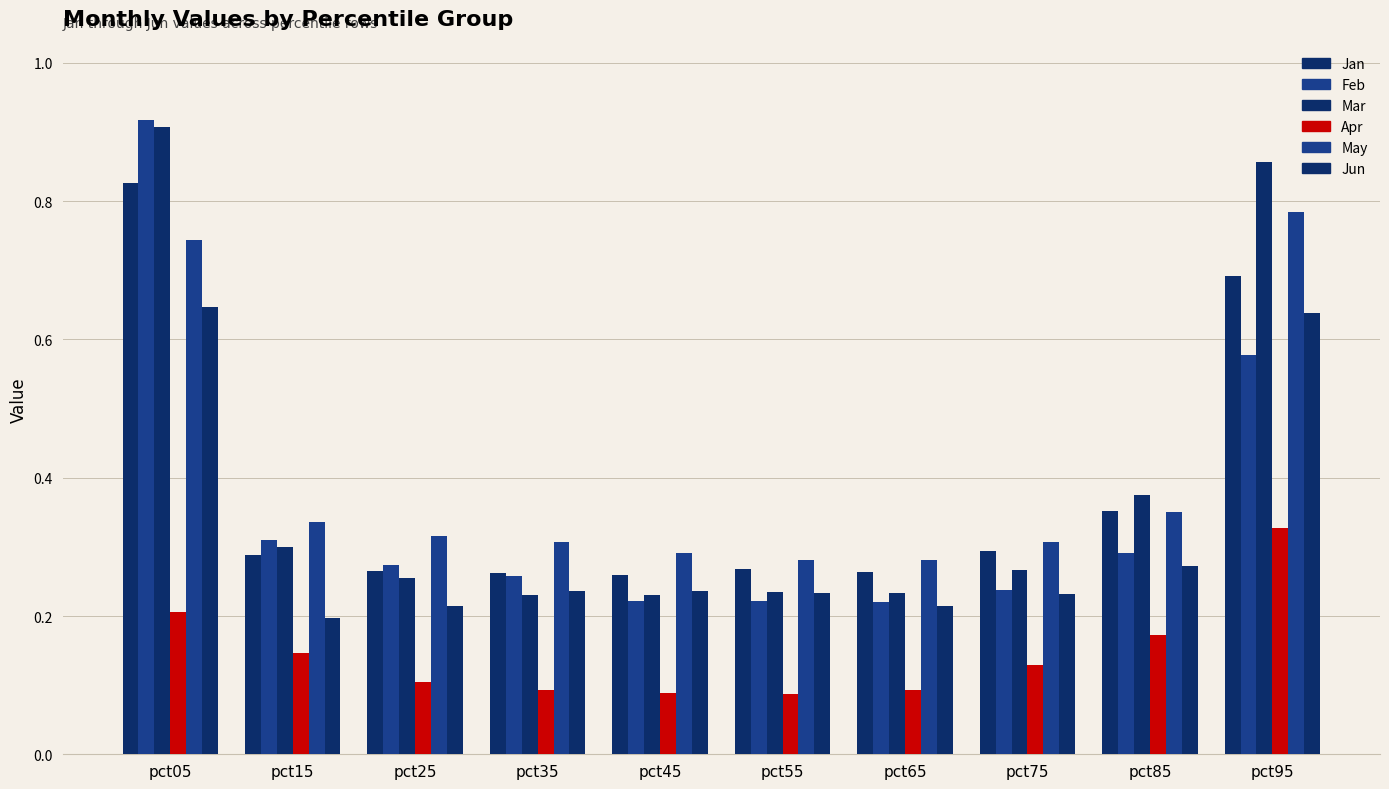

What is the difference between the second highest and minimum values in the Jun series?

0.4